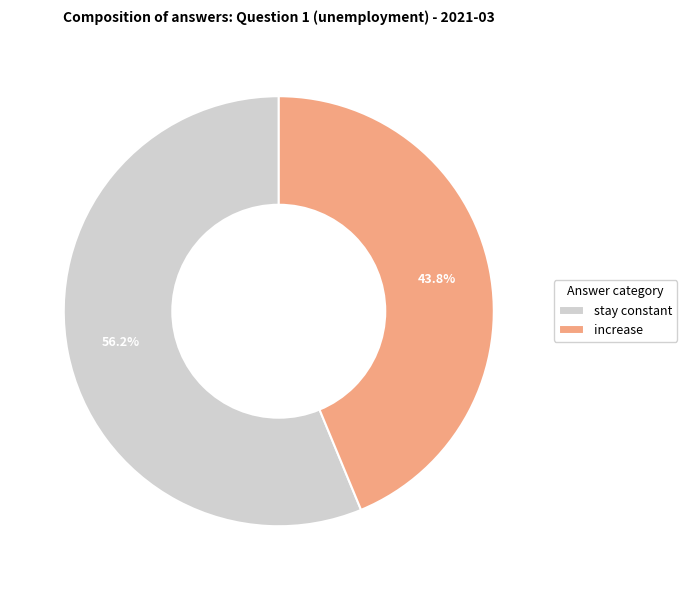

How many segments does this pie chart have?

2